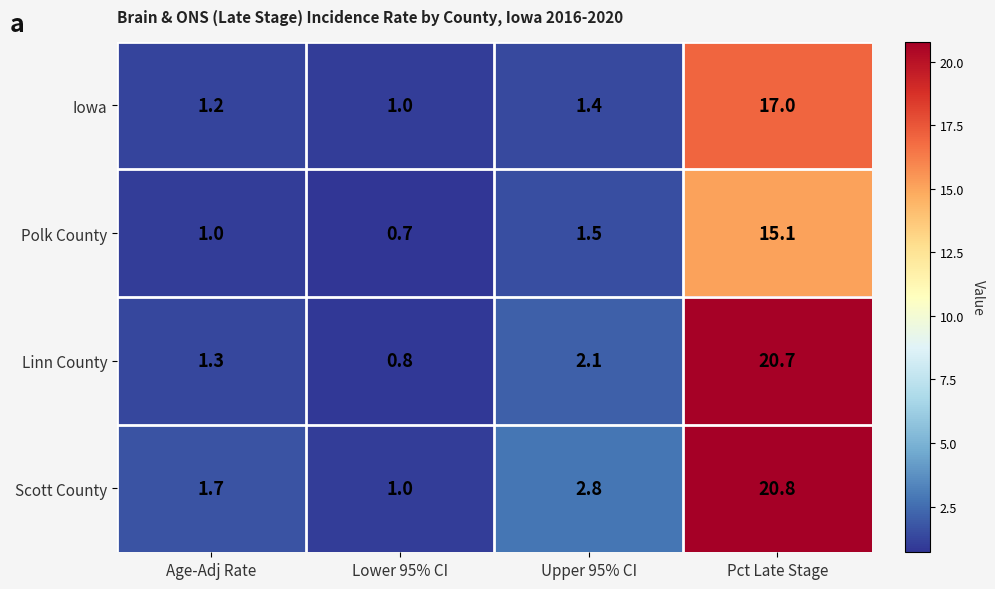

At which category is the sum across all series the highest?

Pct Late Stage